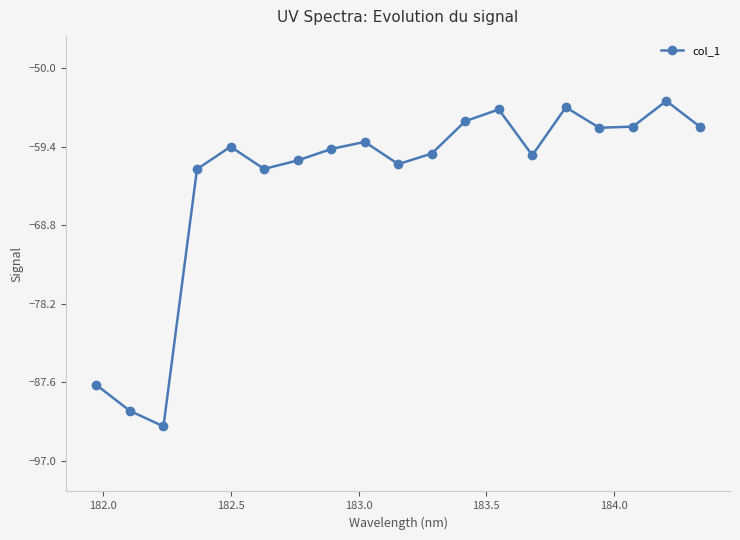

True or false: the data has more than 2 interior local peaks.

True